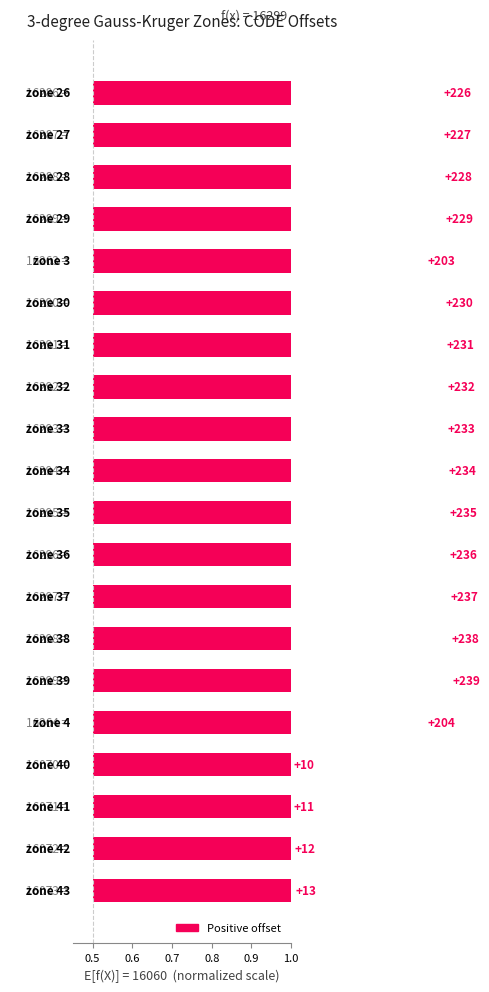

How many series are shown in this chart?

1